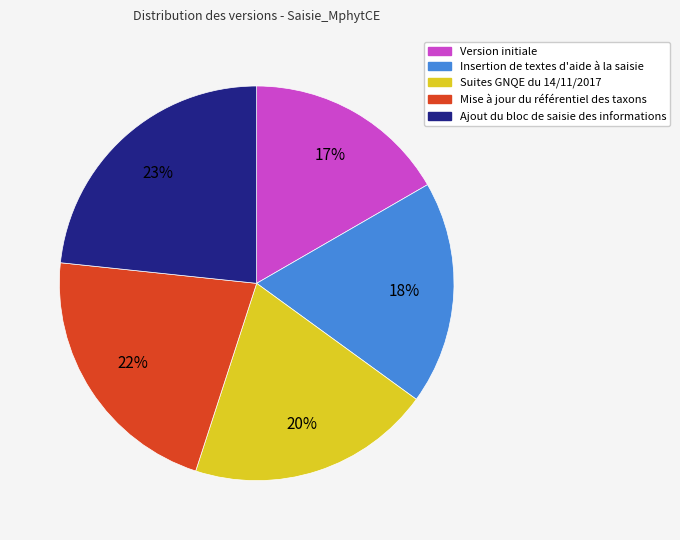

Which category has the smallest portion of the pie?

Version initiale